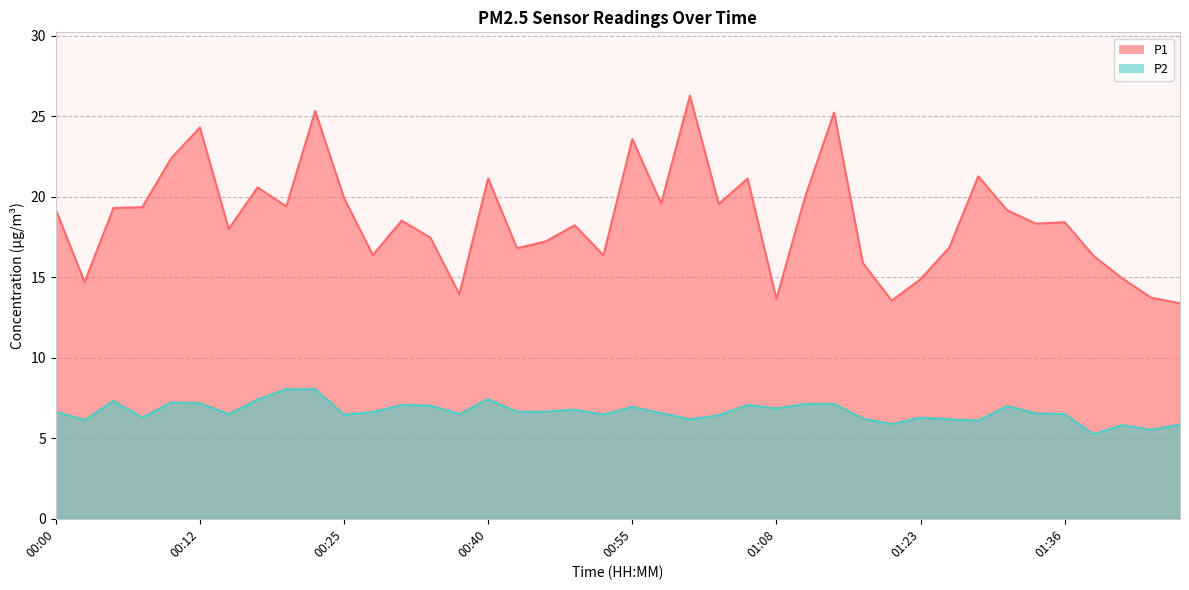

True or false: P1 has a value of 22.3 at 01:20.

False